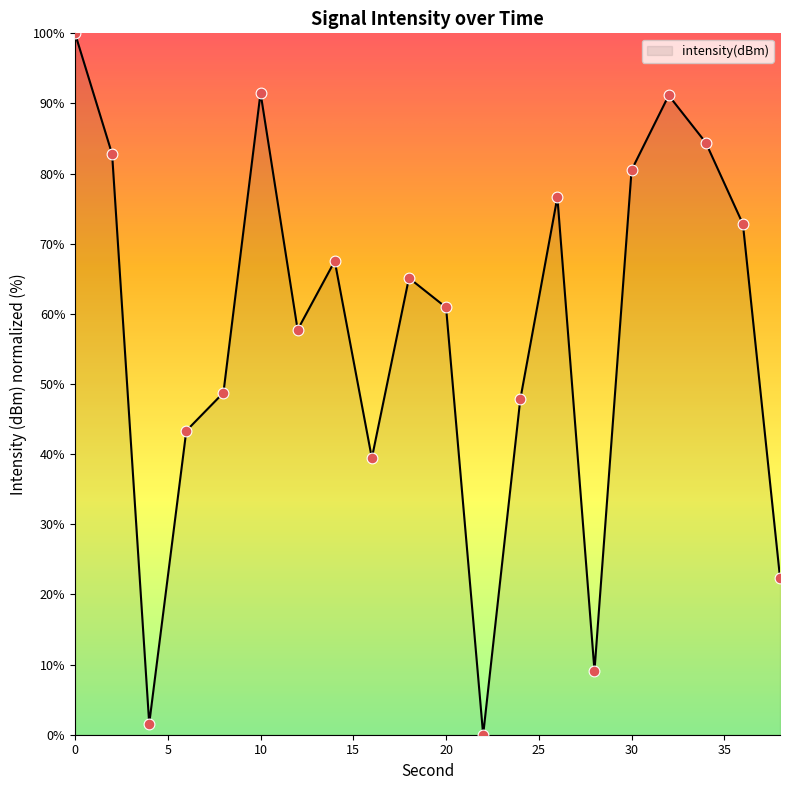

What is the greatest value displayed?

100.0